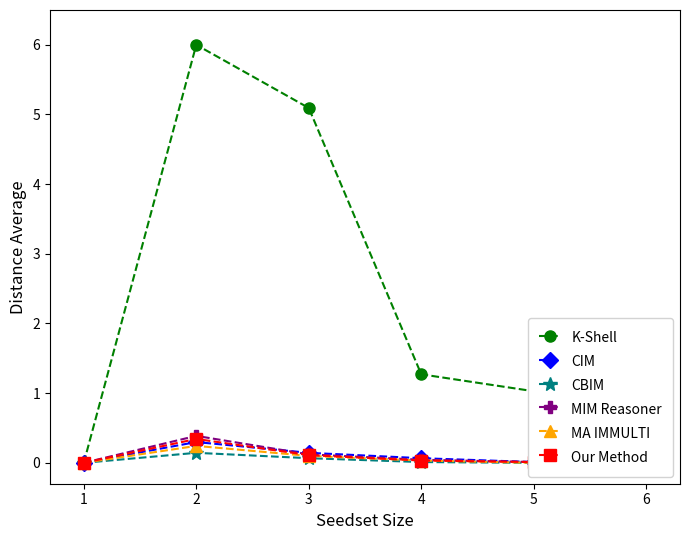

At which label does CBIM reach its peak?

2